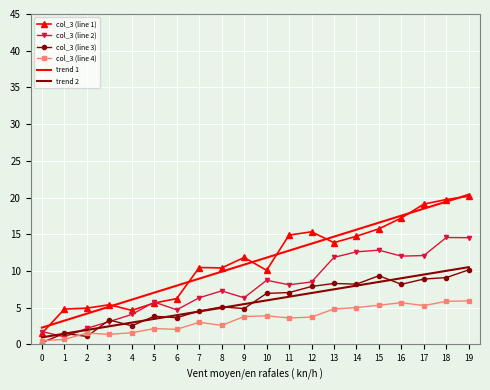

Where does the col_3 (line 3) series first go above 6?

10